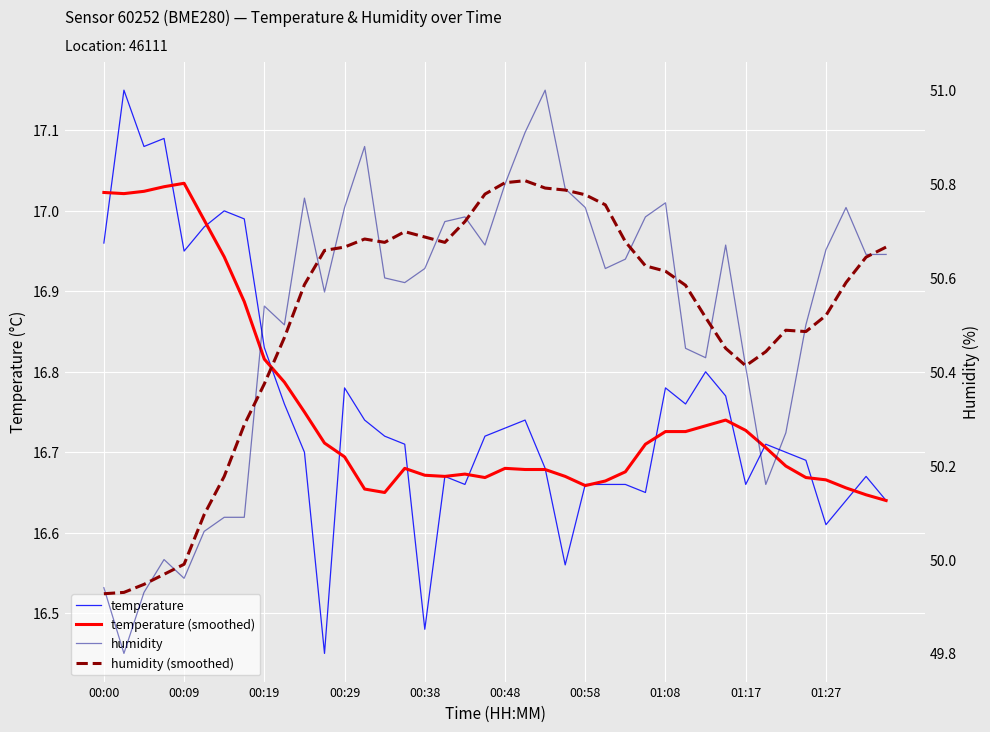

True or false: humidity (smoothed) and temperature (smoothed) cross at least once.

False